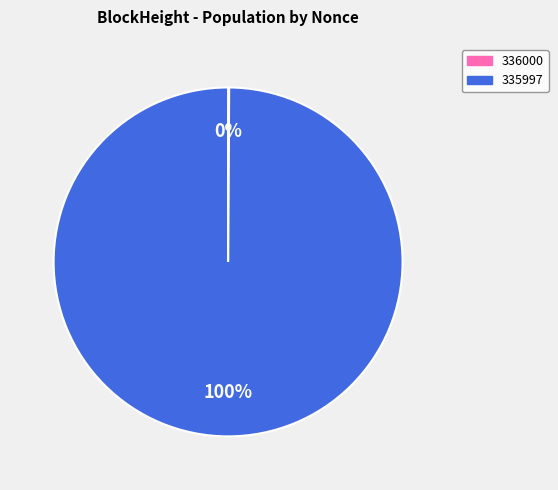

To the nearest percent, what is the difference between the largest and smallest slice percentages?

100%